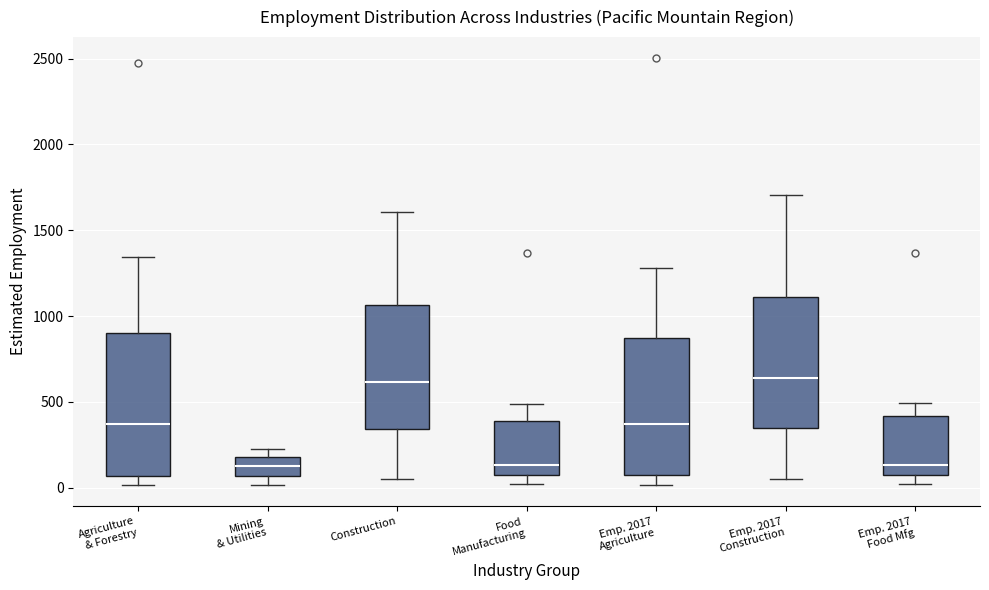

Reading left to right, read every box against the y-axis: the position of its median line, the range the box covers, and the ends of its whiskers. The values are not printed on the chart, so give them approximately, as read against the axis.

Agriculture & Forestry: median 350, box 50 to 900, whiskers 0 to 1350
Mining & Utilities: median 150, box 50 to 200, whiskers 0 to 200 (just above the box's upper edge)
Construction: median 600, box 350 to 1050, whiskers 50 to 1600
Food Manufacturing: median 150, box 50 to 400, whiskers 0 to 500
Emp. 2017 Agriculture: median 350, box 50 to 850, whiskers 0 to 1300
Emp. 2017 Construction: median 650, box 350 to 1100, whiskers 50 to 1700
Emp. 2017 Food Mfg: median 150, box 50 to 400, whiskers 0 to 500